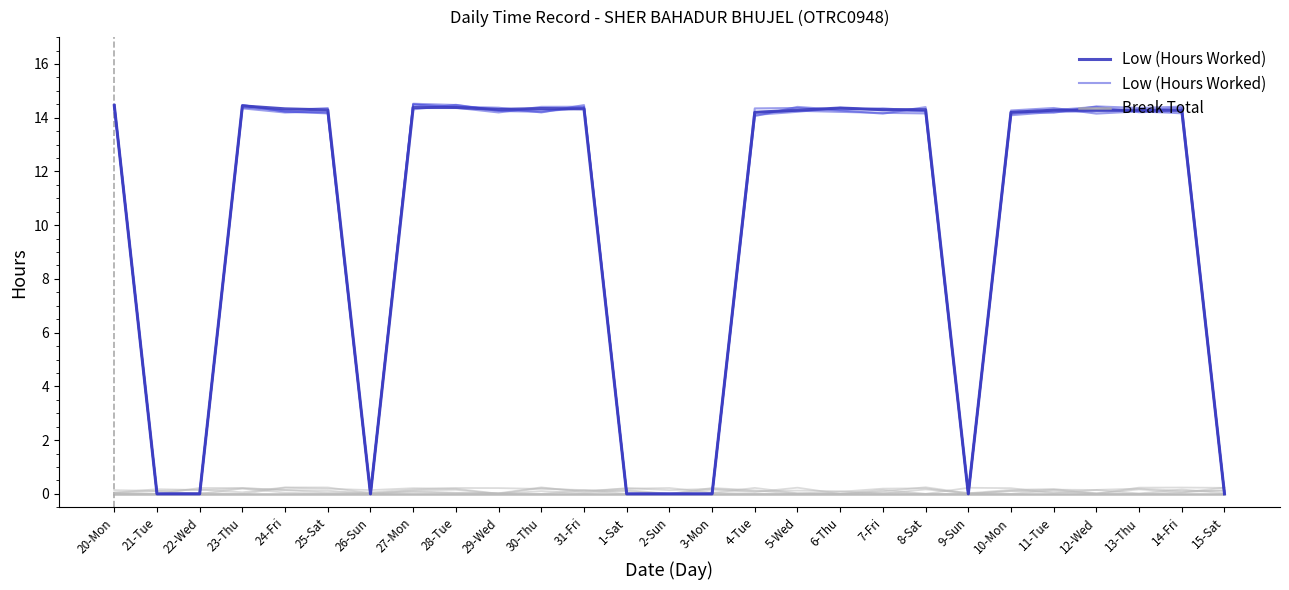

How many values in the Low (Hours Worked) series exceed 14?

19